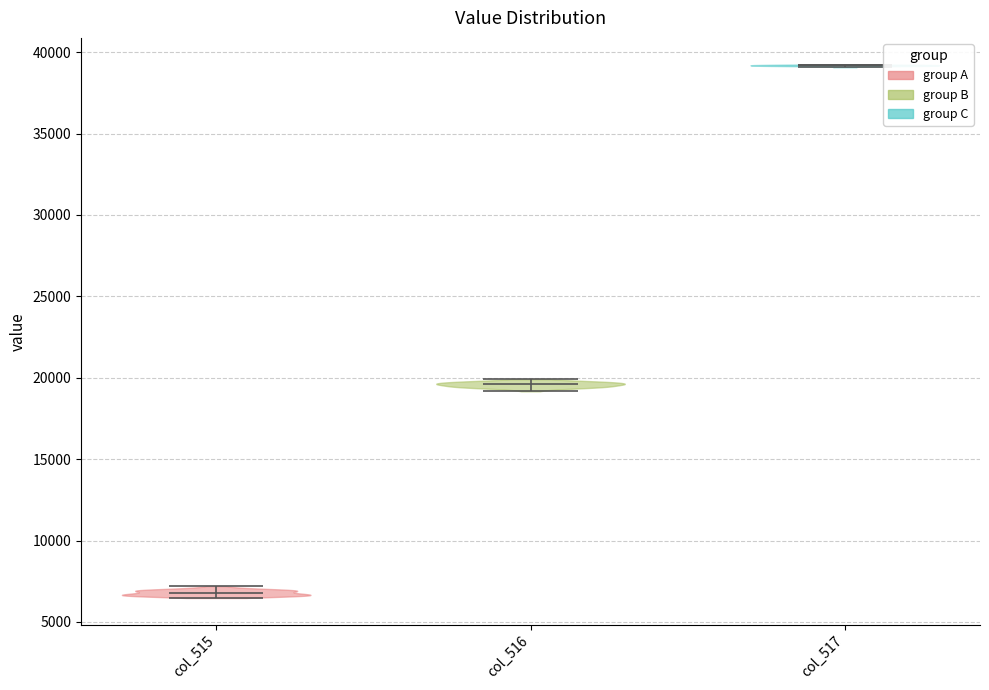

Reading left to right, read every violin against the y-axis: where its median line is, and the lowest and highest points it reaches. The values are not printed on the chart, so give them approximately, as read against the axis.

col_515: median line 7000, lowest point 6500, highest point 7000
col_516: median line 19500, lowest point 19000, highest point 20000
col_517: median line 39000, lowest point 39000, highest point 39000